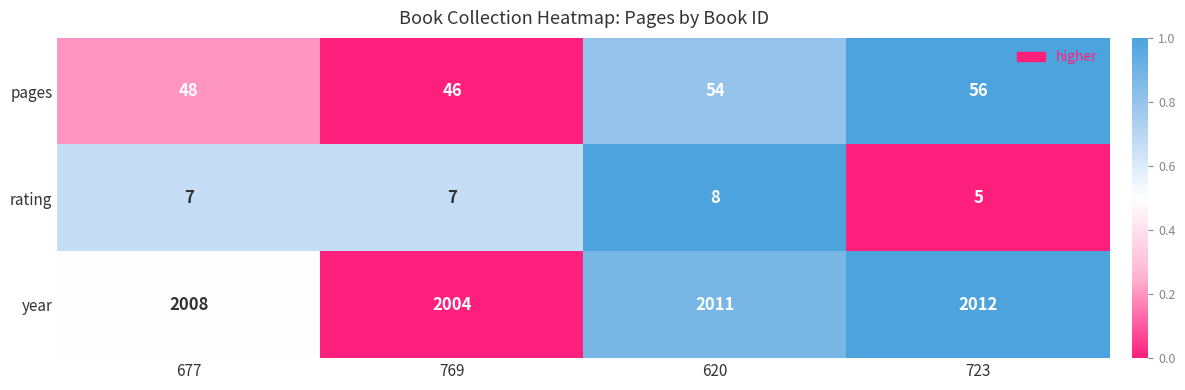

How many series are shown in this chart?

3